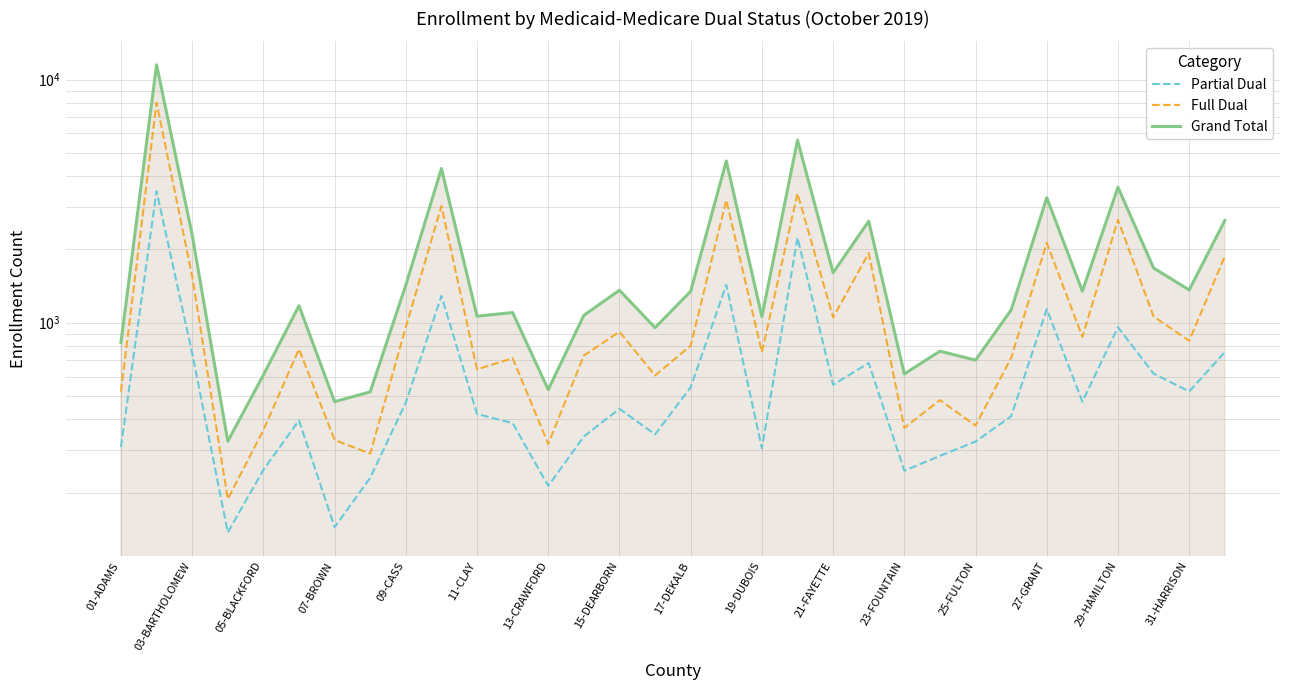

Which series has the largest total across all categories?

Grand Total